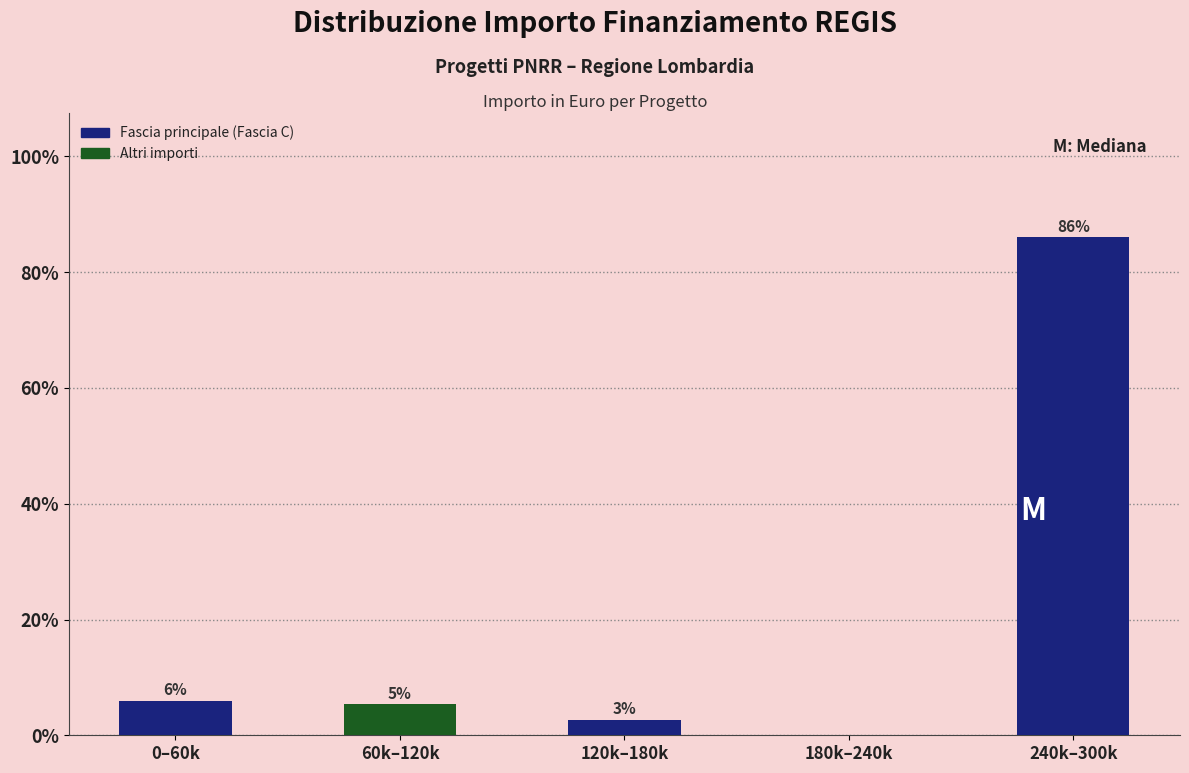

Between 60k–120k and 120k–180k, which is larger?

60k–120k